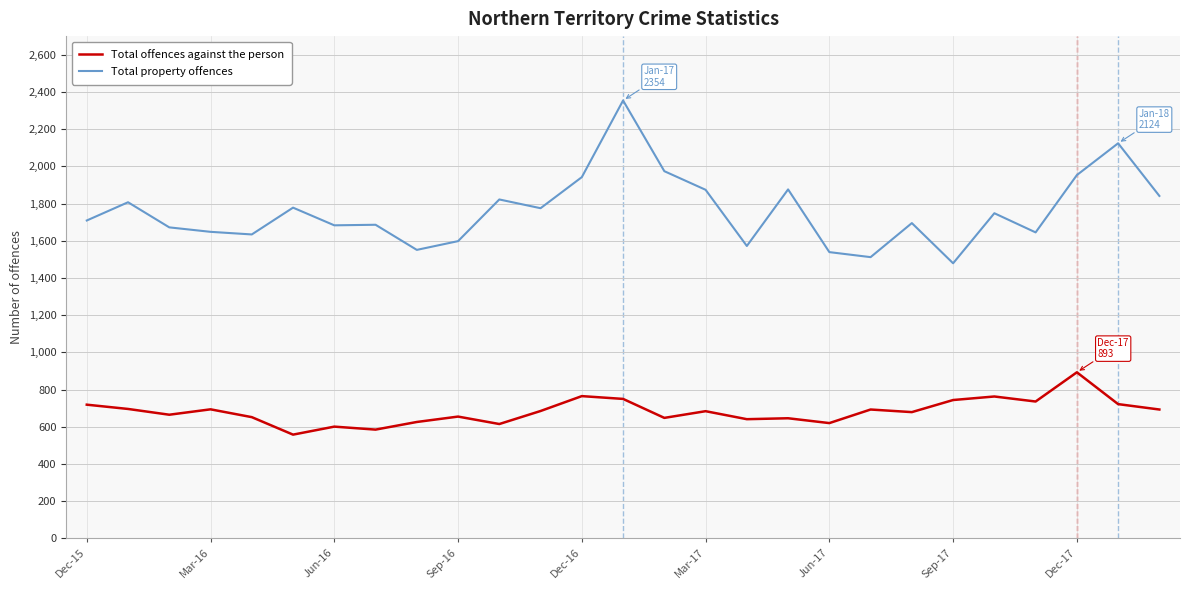

Which series has the largest range (max minus min)?

Total property offences